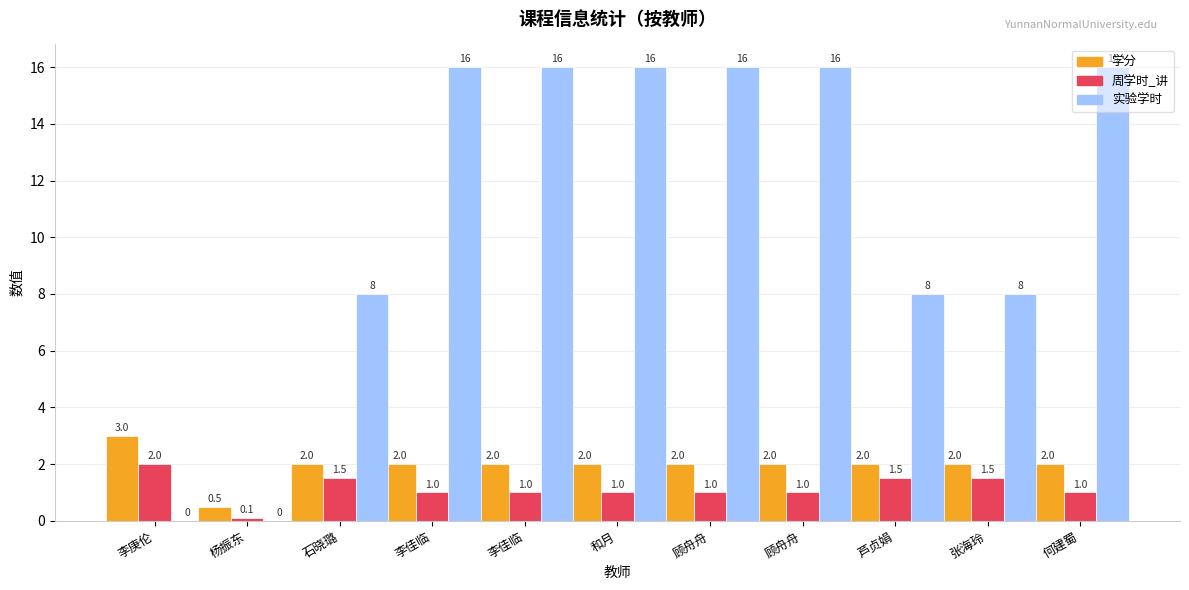

What is the total value across all series at 李佳临?

19.0